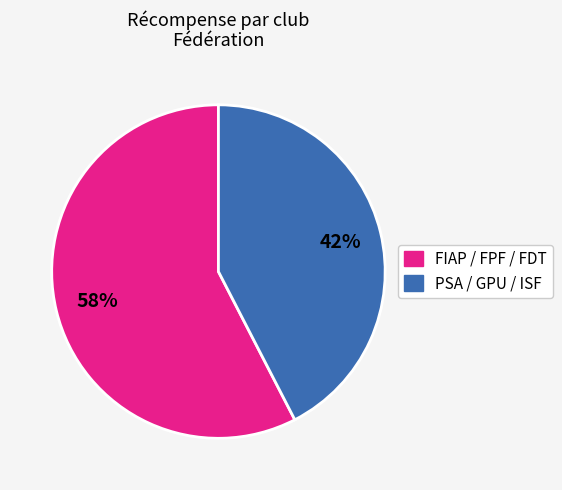

To the nearest percent, what is the average slice percentage?

50%